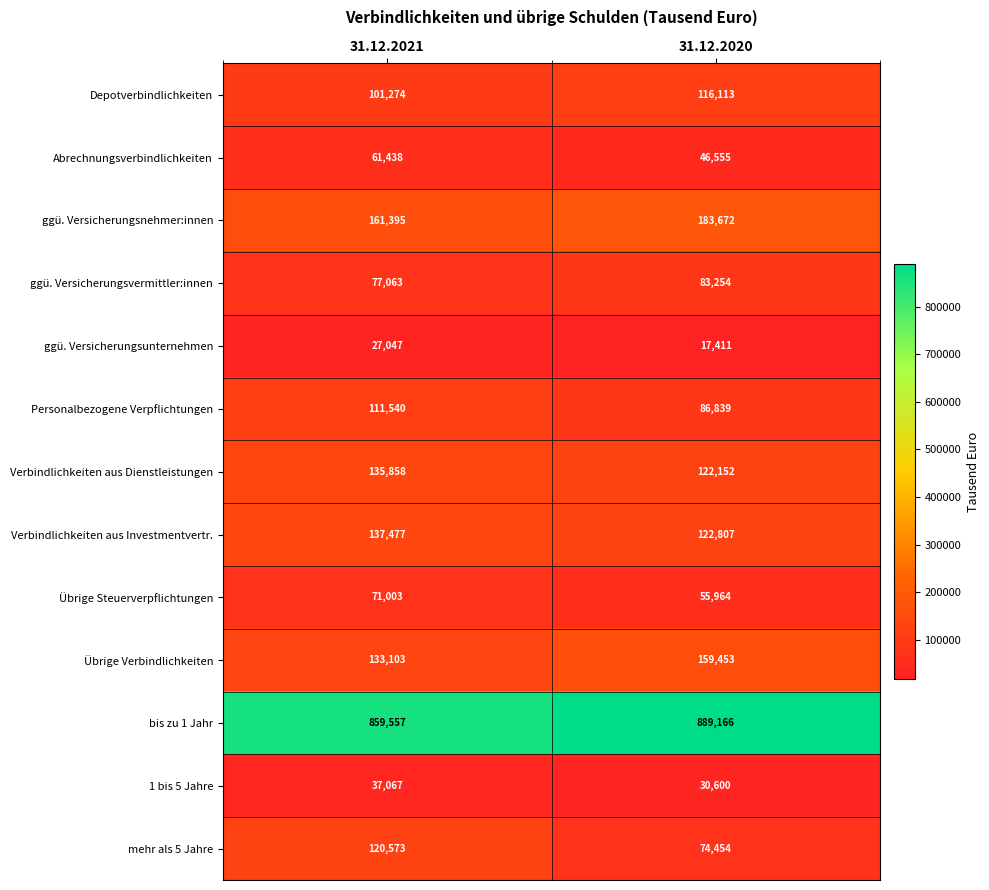

What value does the ggü. Versicherungsunternehmen series have at 31.12.2021, to the nearest 10?

27050